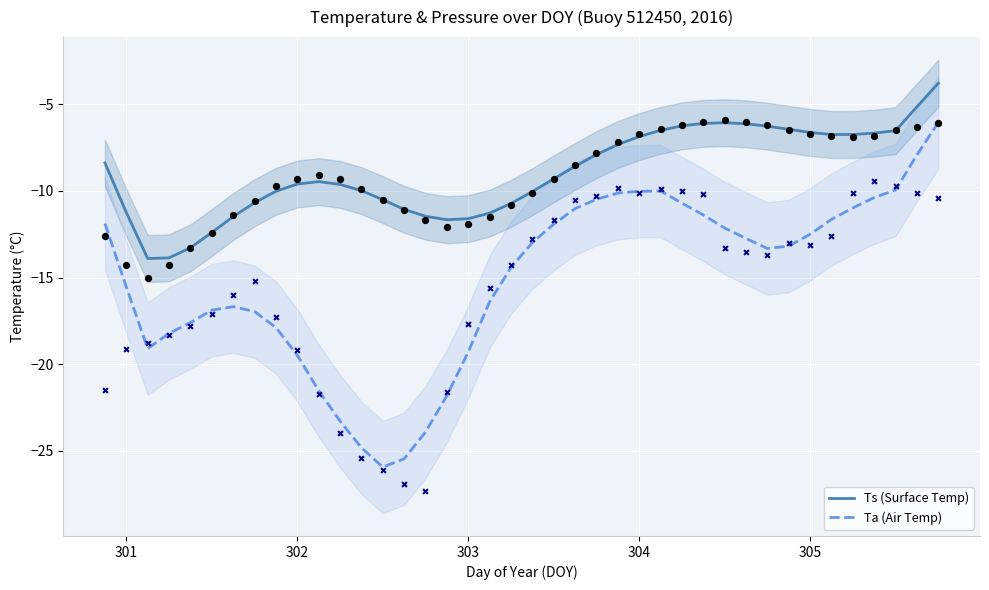

What is the maximum value for Ta (Air Temp)?

-6.0